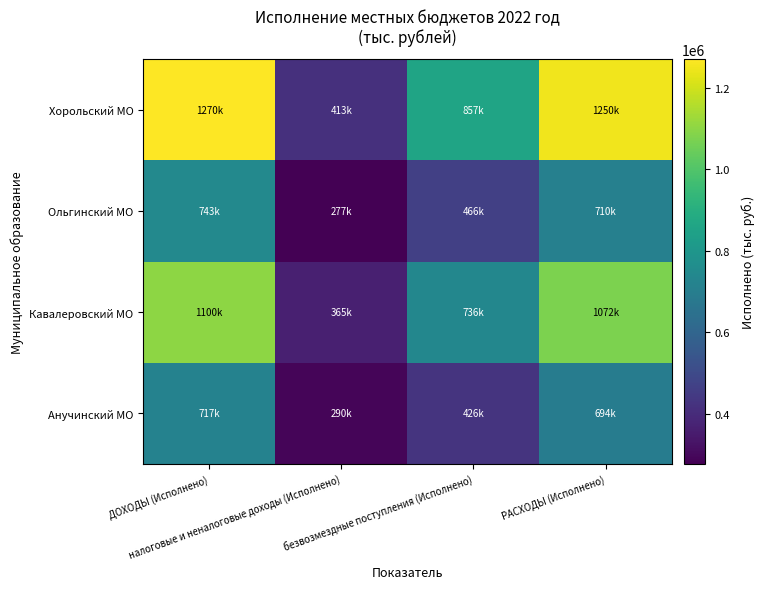

At ДОХОДЫ (Исполнено), list the series in order from smallest to largest.

Анучинский МО, Ольгинский МО, Кавалеровский МО, Хорольский МО